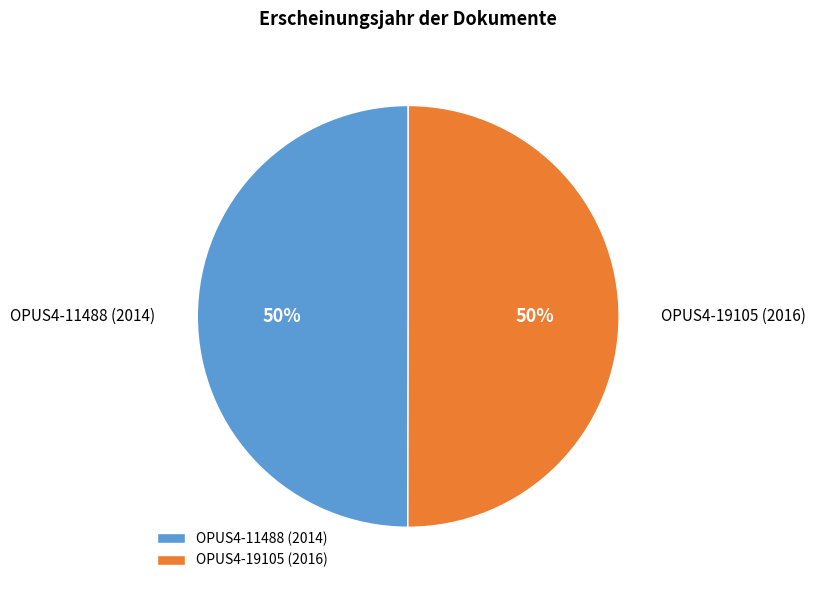

To the nearest percent, what is the average slice percentage?

50%